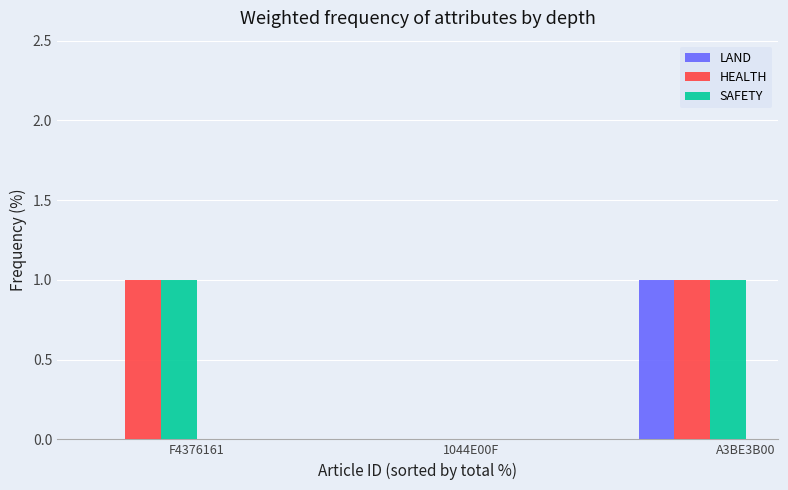

What is the maximum value shown in the chart?

1